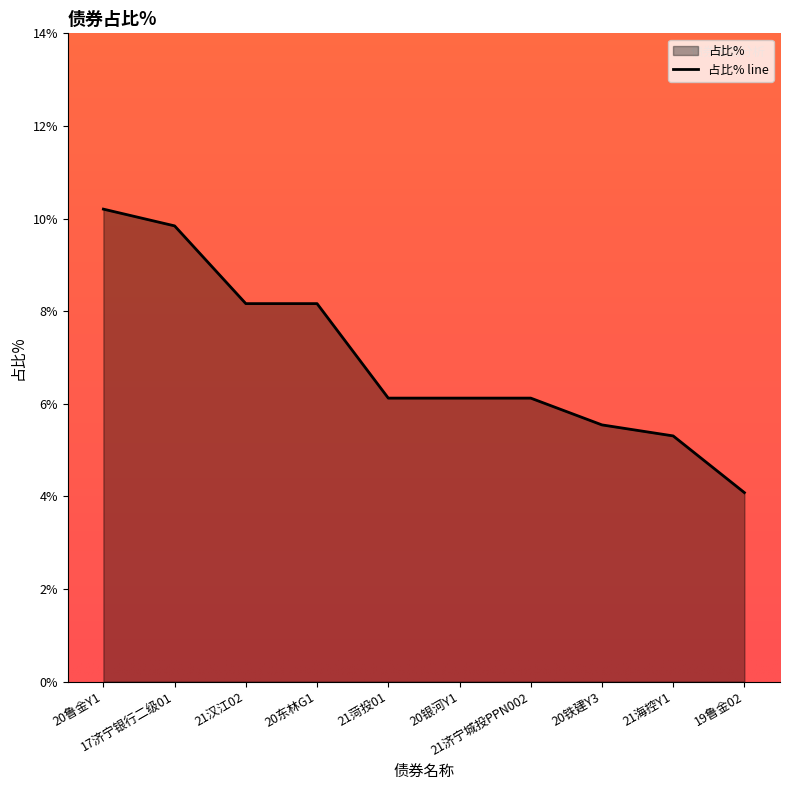

What is the change in value from 17济宁银行二级01 to 19鲁金02?

-5.8